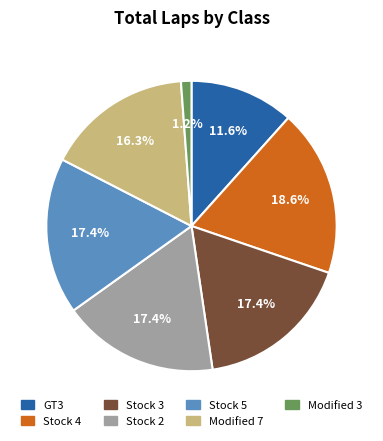

To the nearest percent, what is the average slice percentage?

14%